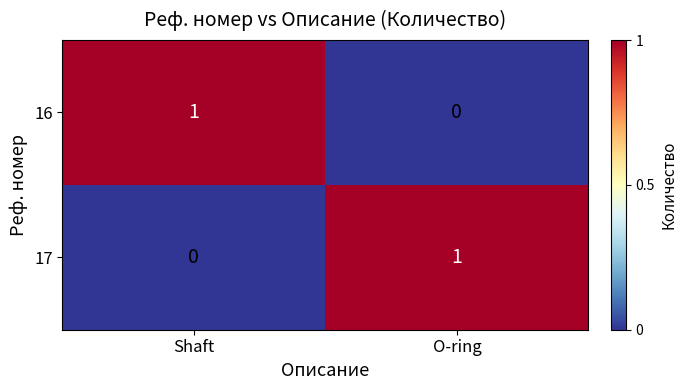

List the labels in order of 17 value, largest first.

O-ring, Shaft